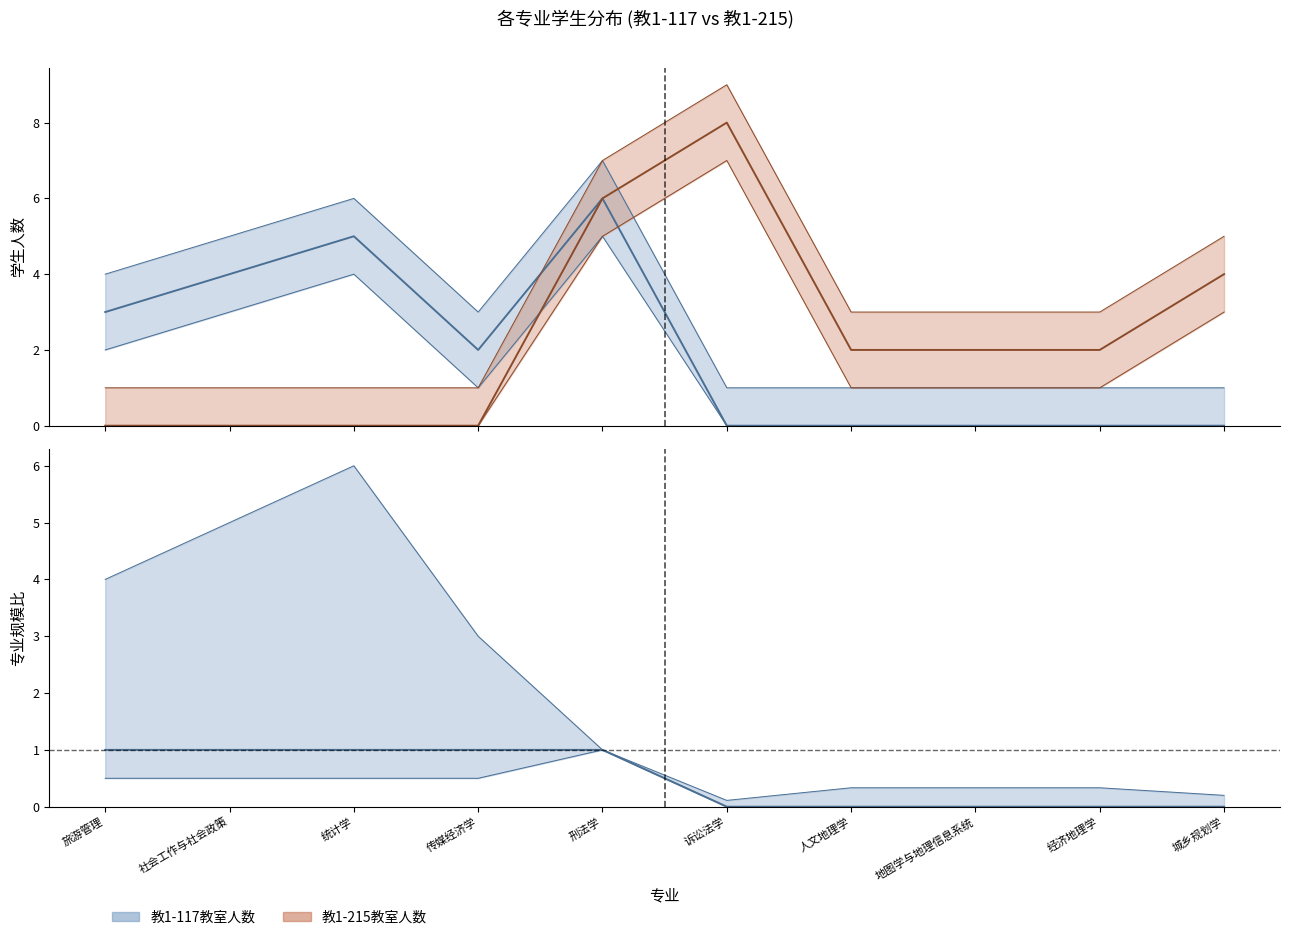

True or false: 教1-215教室人数 and 教1-117教室人数 cross at least once.

False